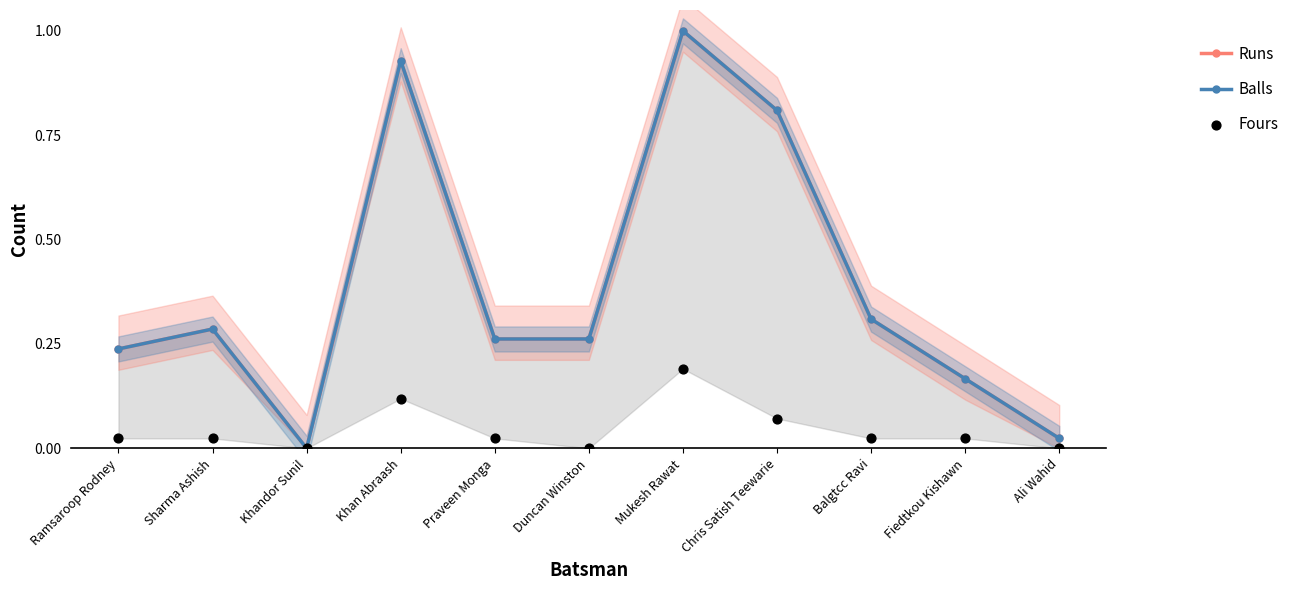

At which category is the sum across all series the highest?

Mukesh Rawat